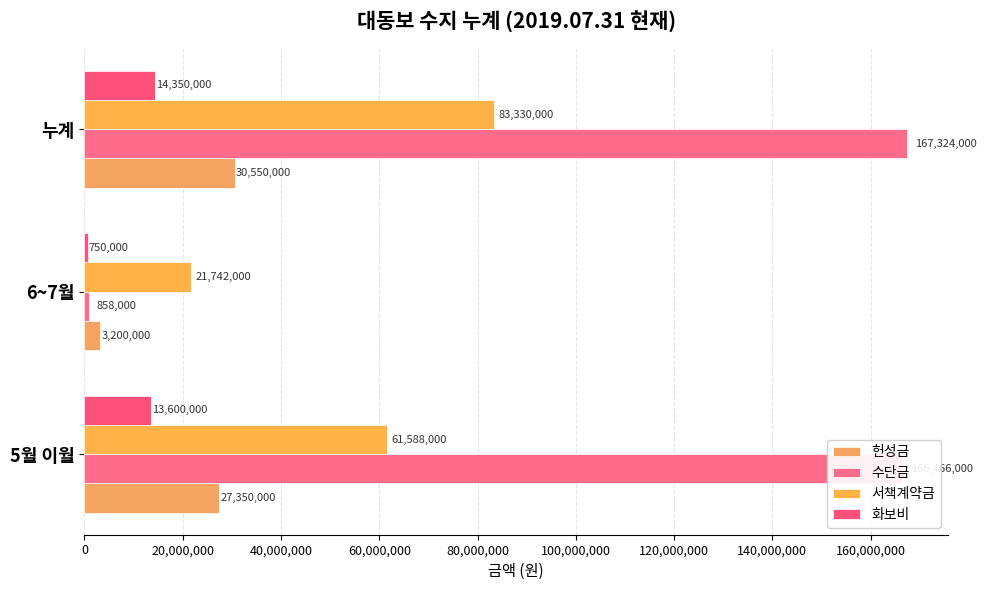

What is the average value of the 수단금 series?

111549333